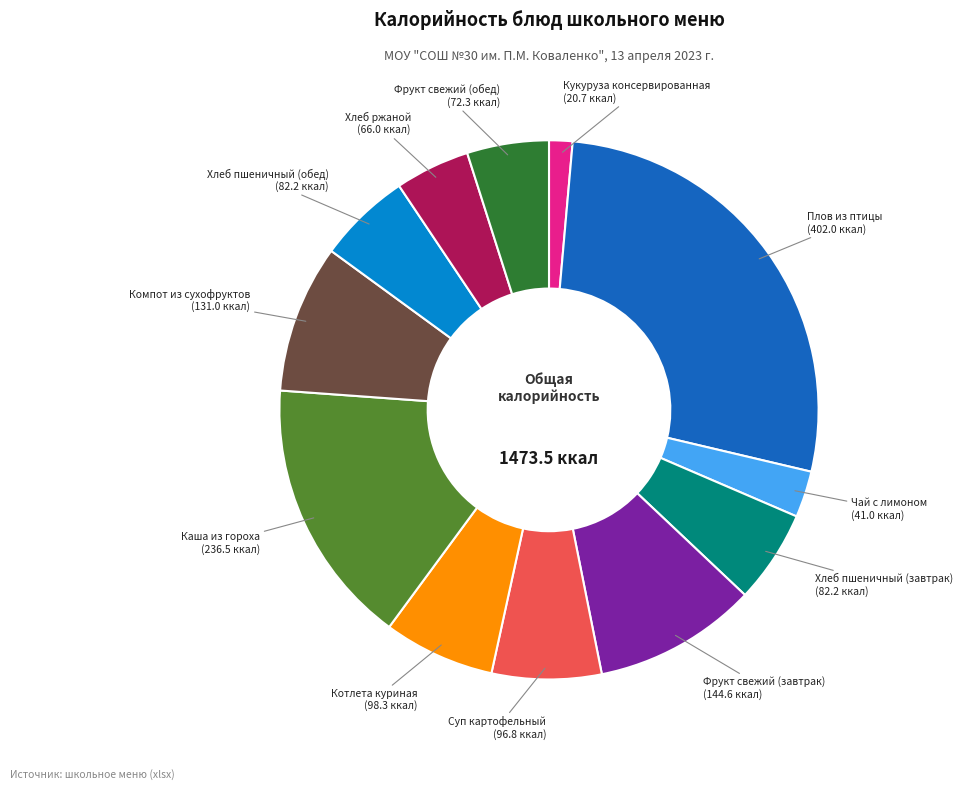

Is there any slice that represents more than half of the pie?

No